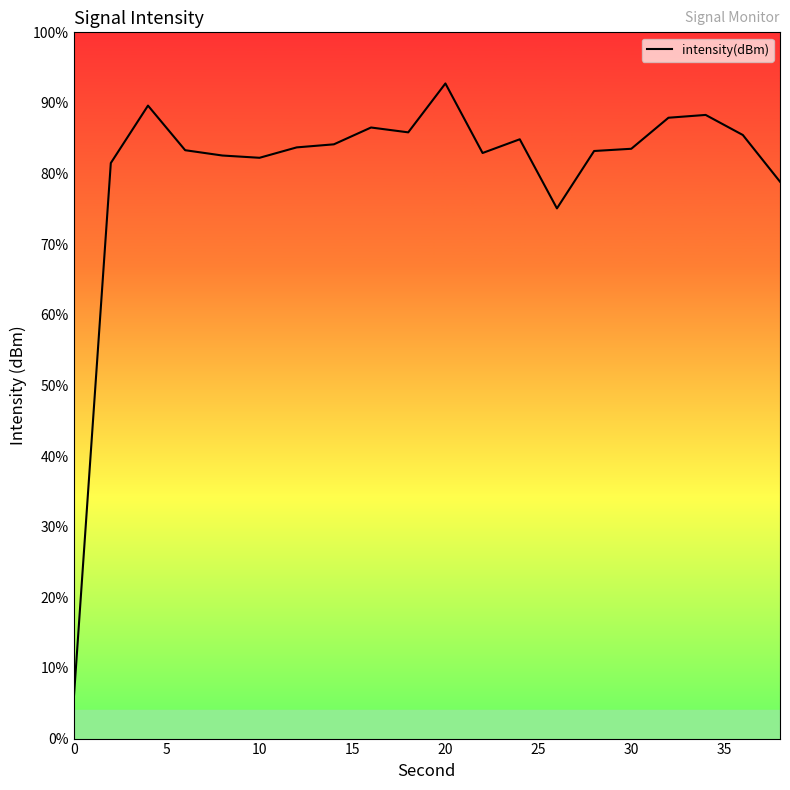

Does the chart have visible grid lines?

No